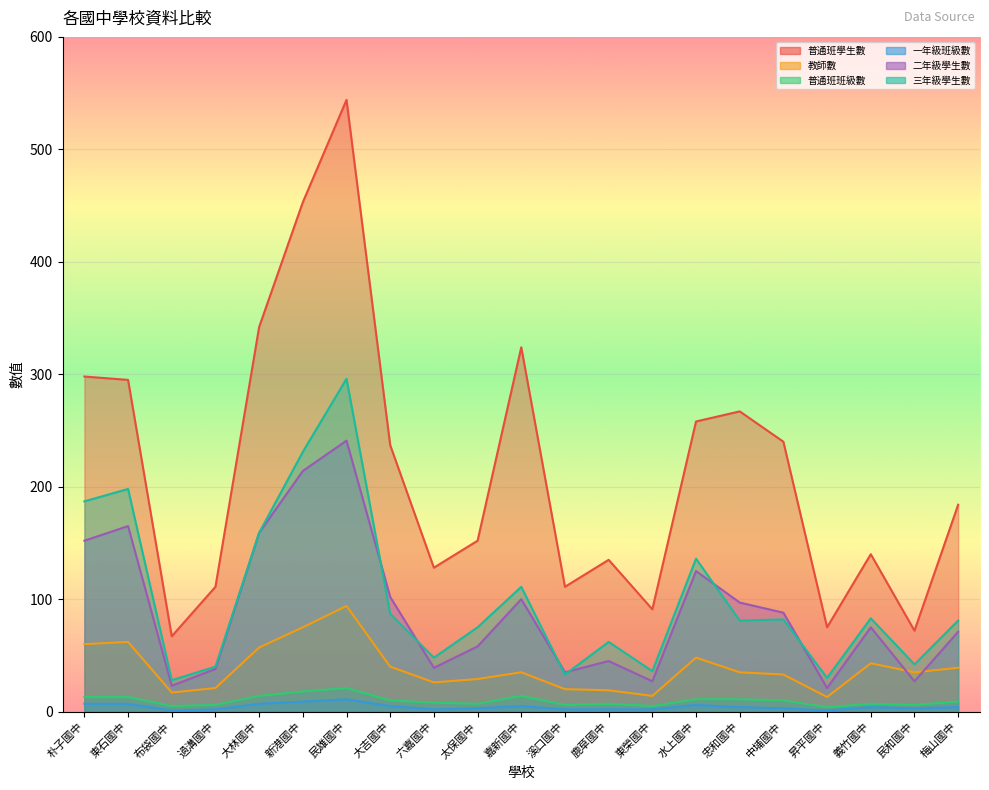

How many lines are shown in the chart?

6